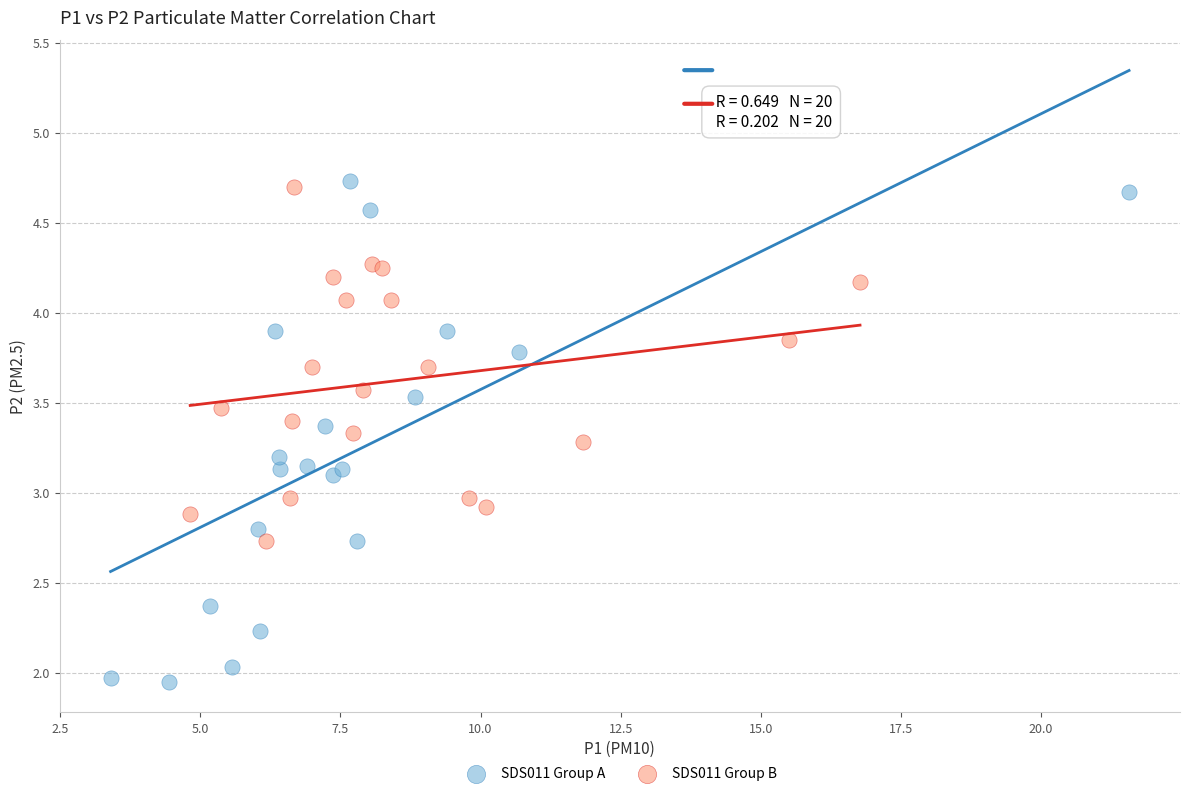

Which series has the largest Y range (max minus min)?

SDS011 Group A